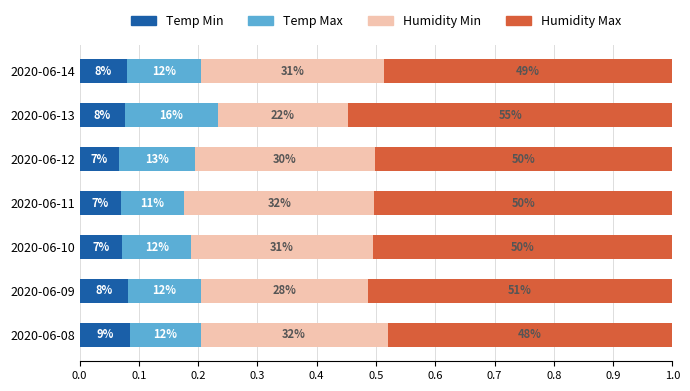

What is the value of the Humidity Min bar at the 5th from the left?

0.3